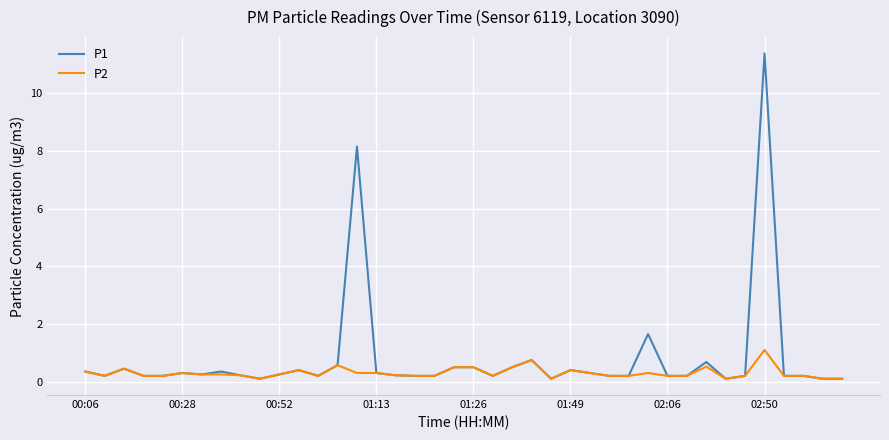

At how many categories does at least one series exceed 8?

2